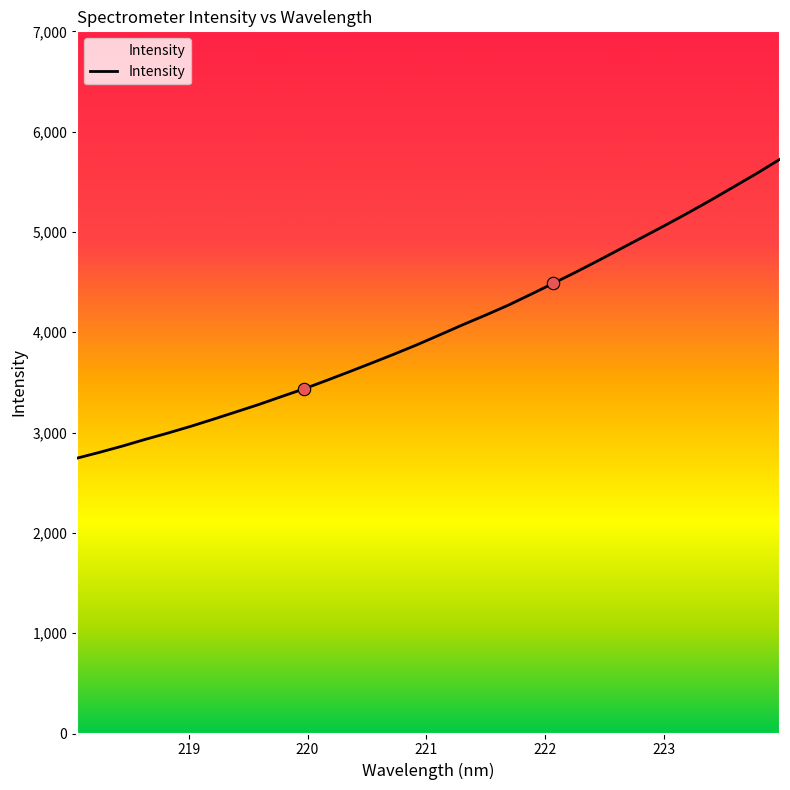

What is the maximum value shown in the chart?

5725.1